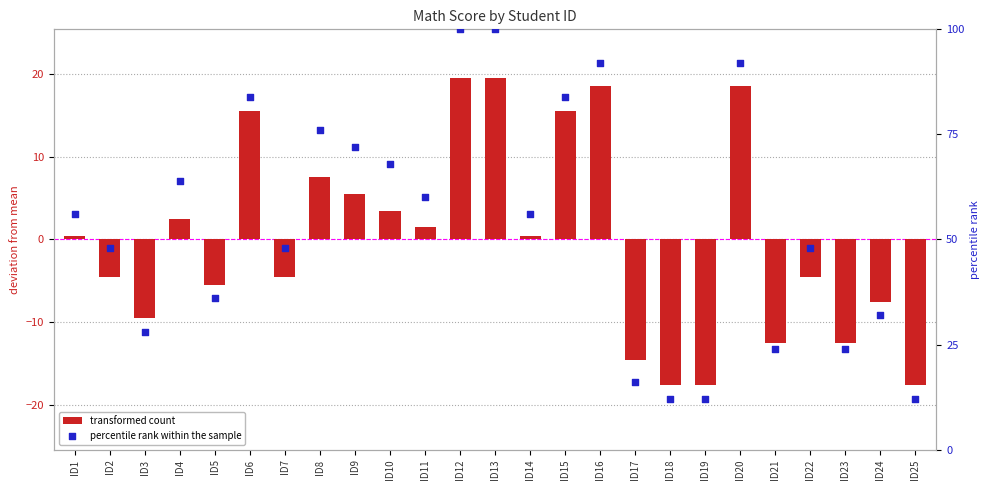

Which series has the largest total across all categories?

percentile rank within the sample